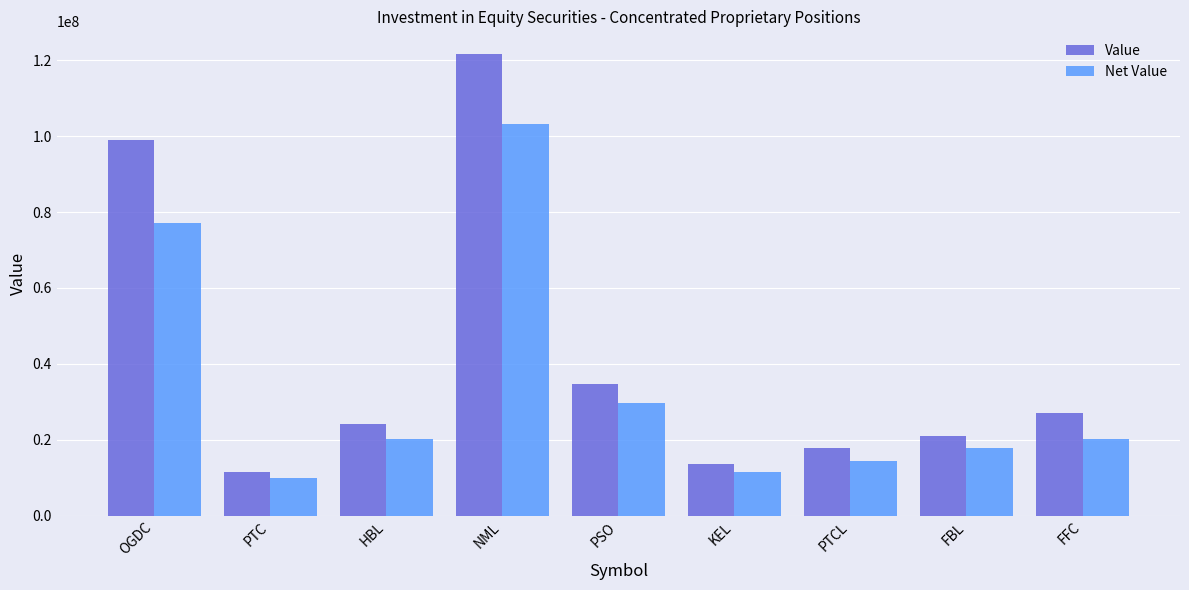

True or false: Value has a value of 5746469 at FBL.

False